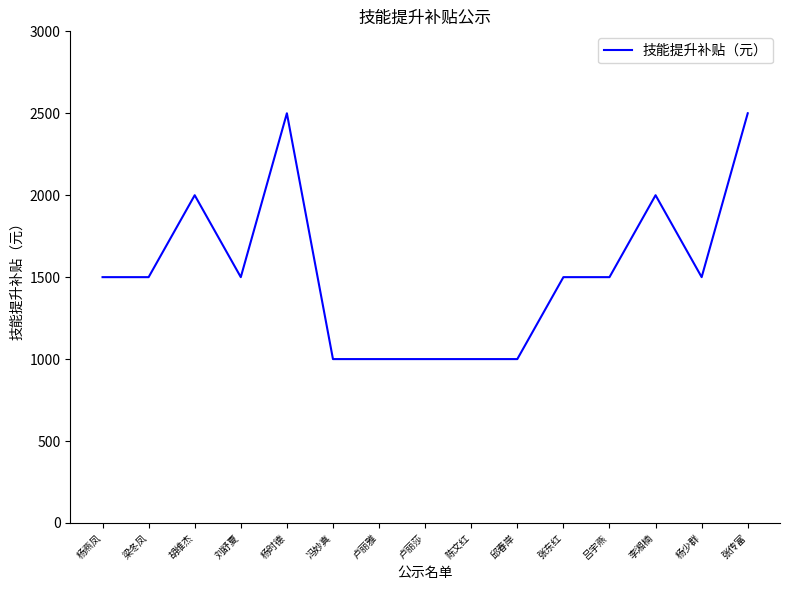

What is the average value?

1533